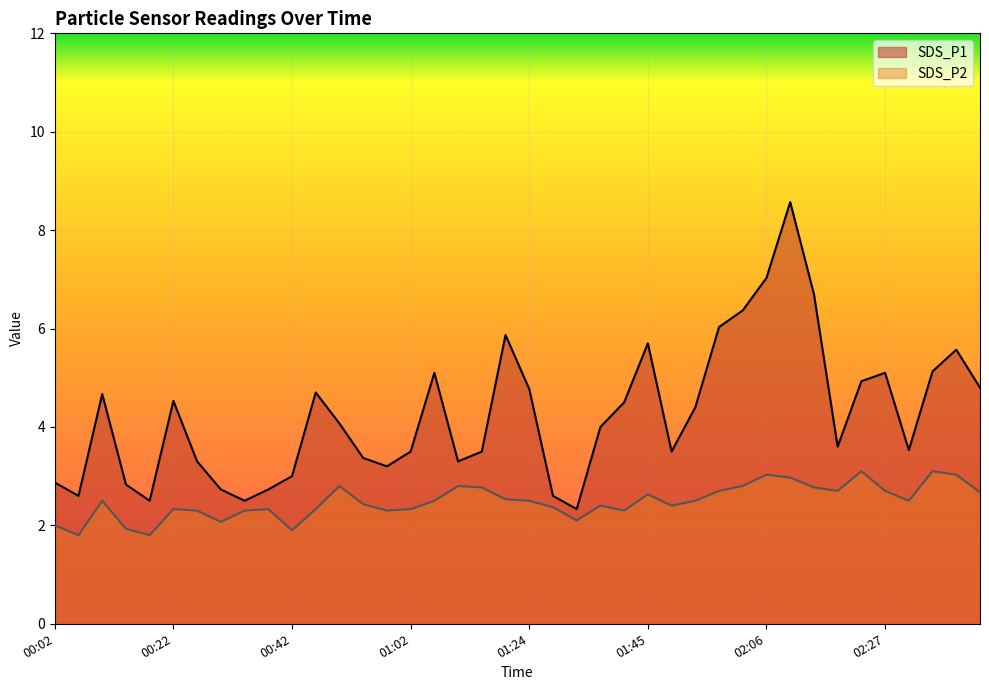

True or false: SDS_P2 and SDS_P1 intersect in this chart.

False